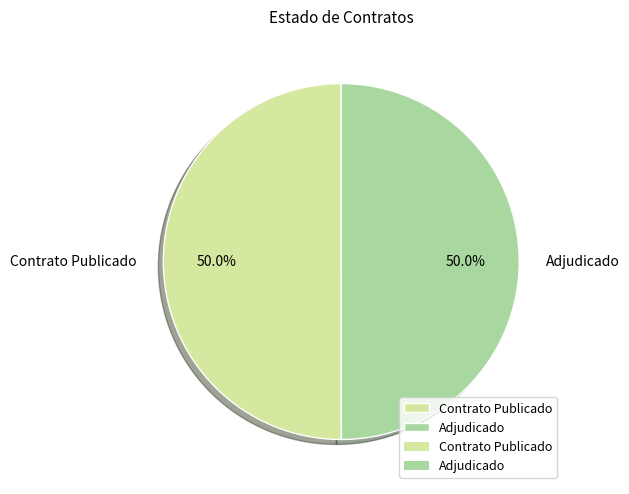

Approximately how many times larger is the value at Contrato Publicado compared to Adjudicado?

1.0